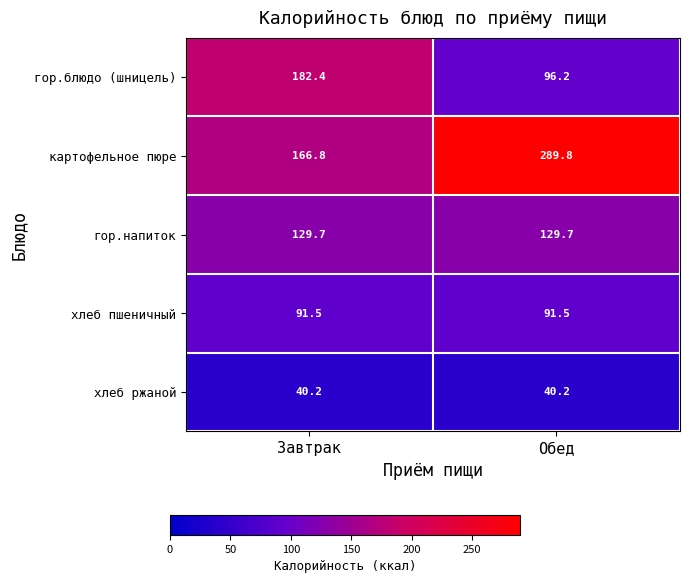

Which series has the largest total across all categories?

картофельное пюре